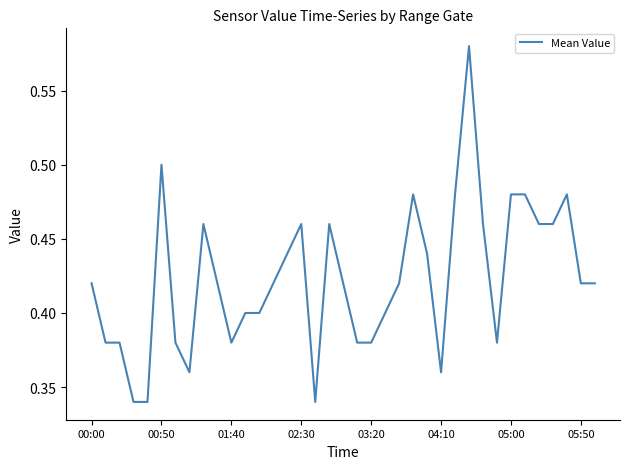

Does the chart display data point markers on the line(s)?

No